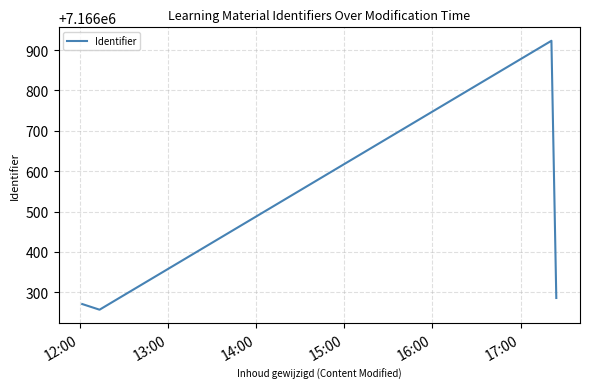

True or false: the data has more than 2 interior local peaks.

False